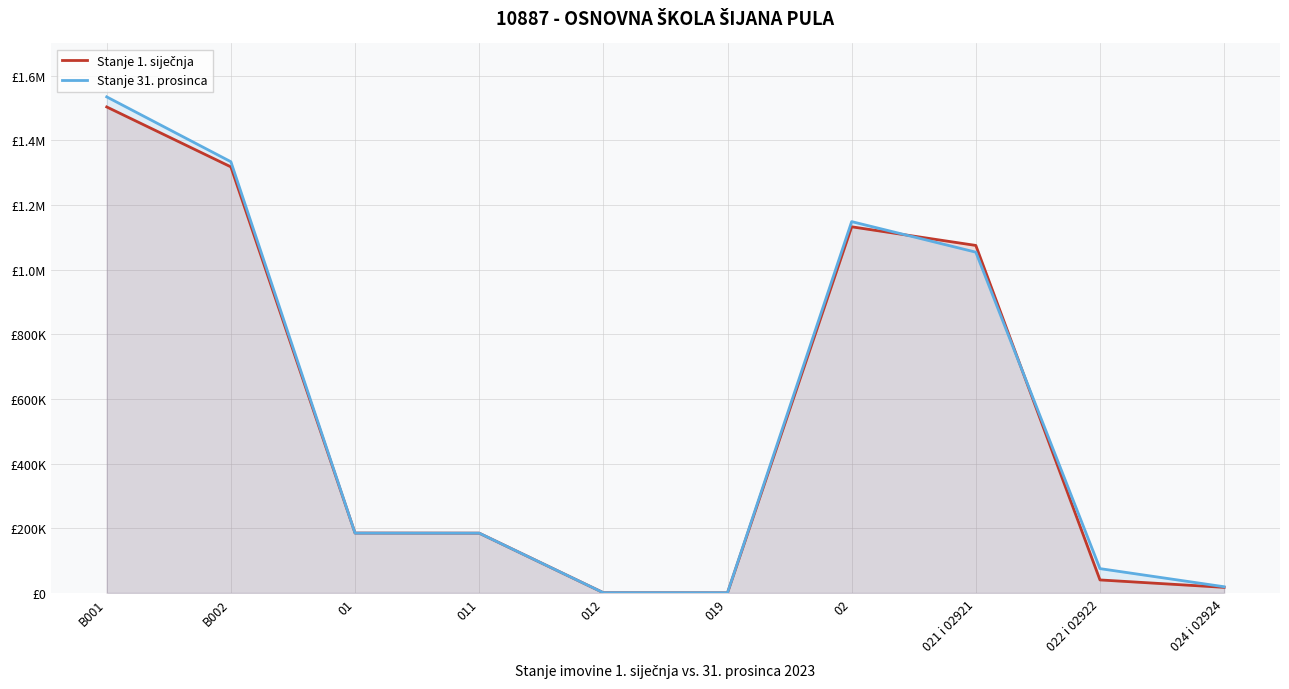

What position from the right is 012?

6